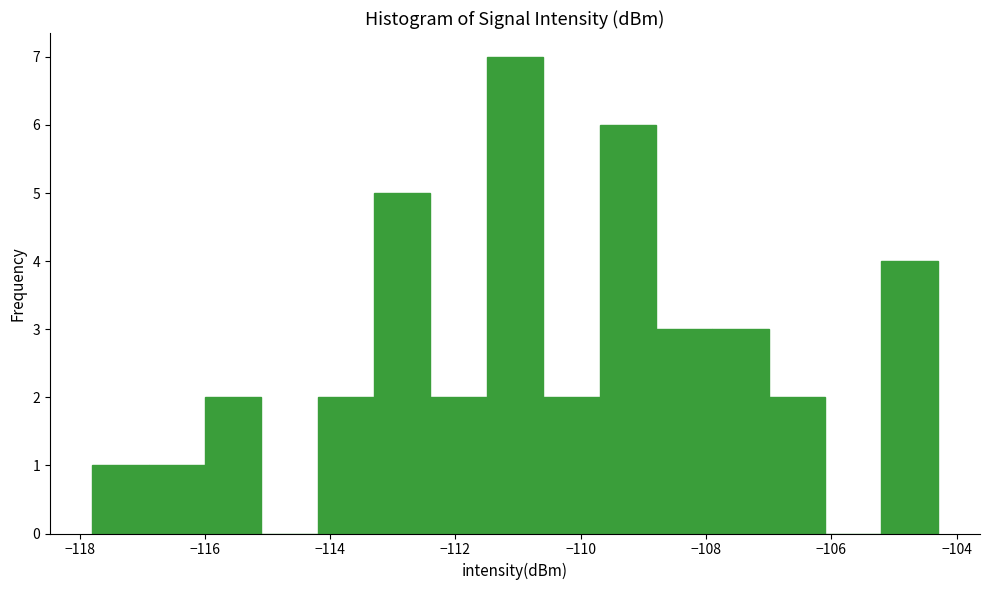

Which range on the x-axis has the tallest bar?

-111.4 to -110.6